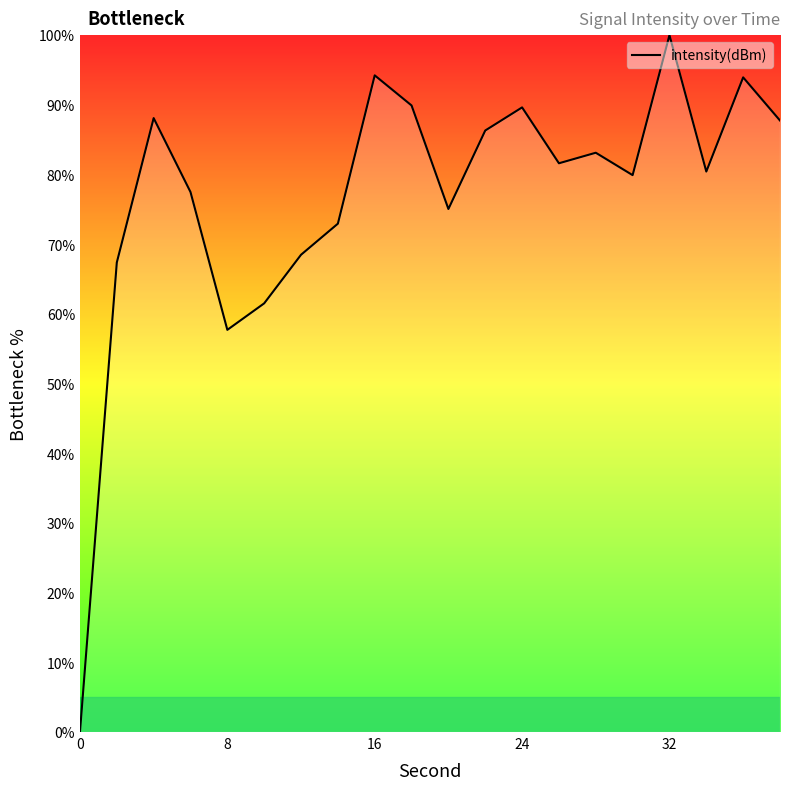

What is the maximum value shown in the chart?

100.0